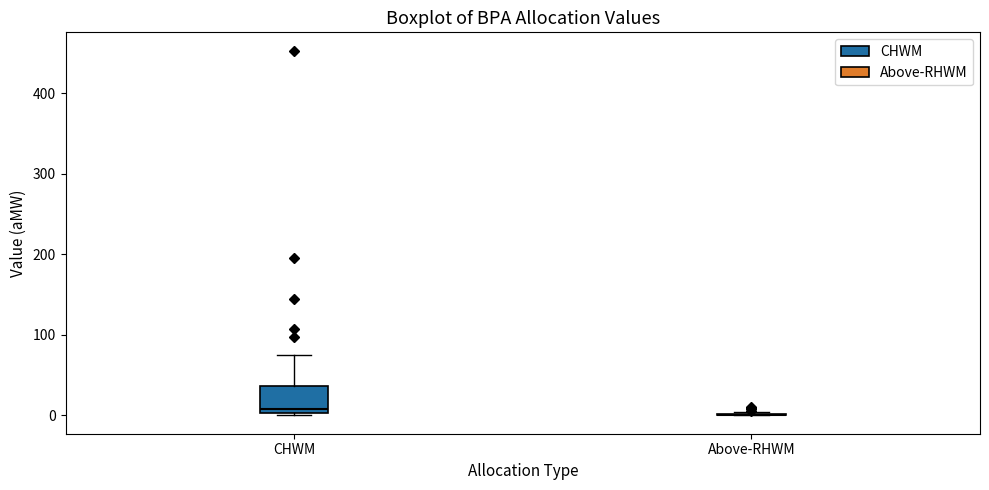

Reading left to right, read every box against the y-axis: the position of its median line, the range the box covers, and the ends of its whiskers. The values are not printed on the chart, so give them approximately, as read against the axis.

CHWM: median 10, box 0 to 40, whiskers 0 (just below the box's lower edge) to 80
Above-RHWM: box collapsed to a line at 0, whiskers 0 to 0